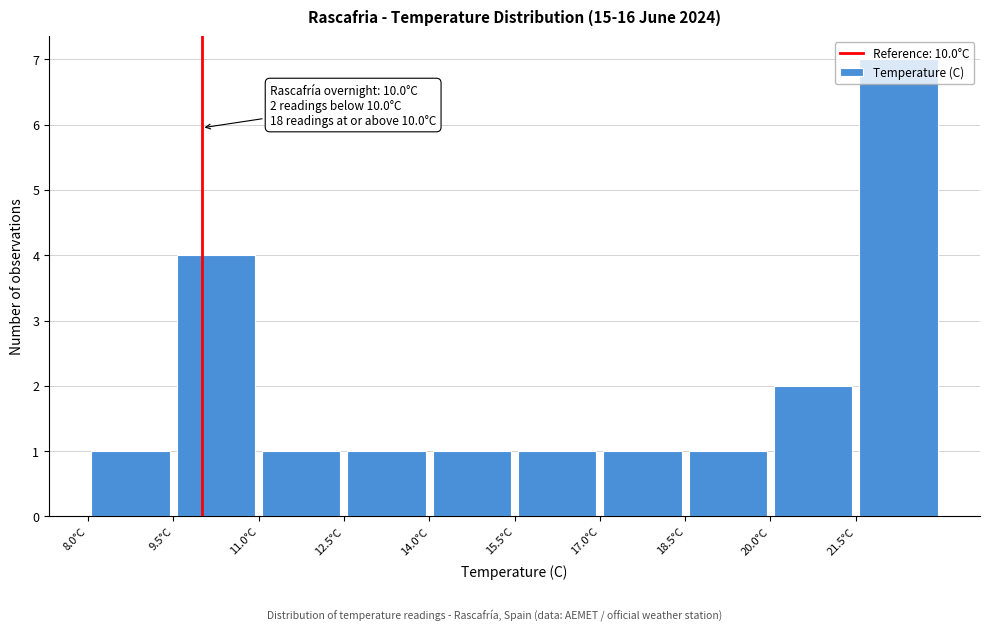

Which range on the x-axis has the tallest bar?

21.5 to 23.0